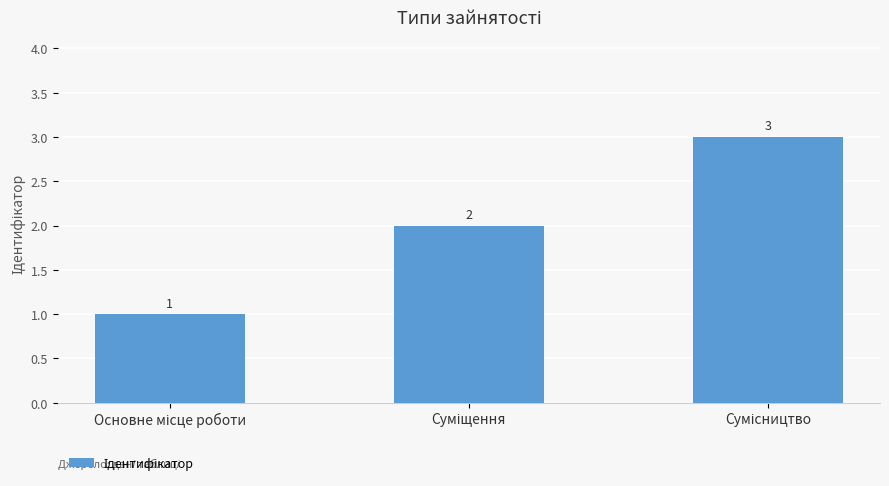

Reading left to right, extract all data points from this chart.

1	2	3